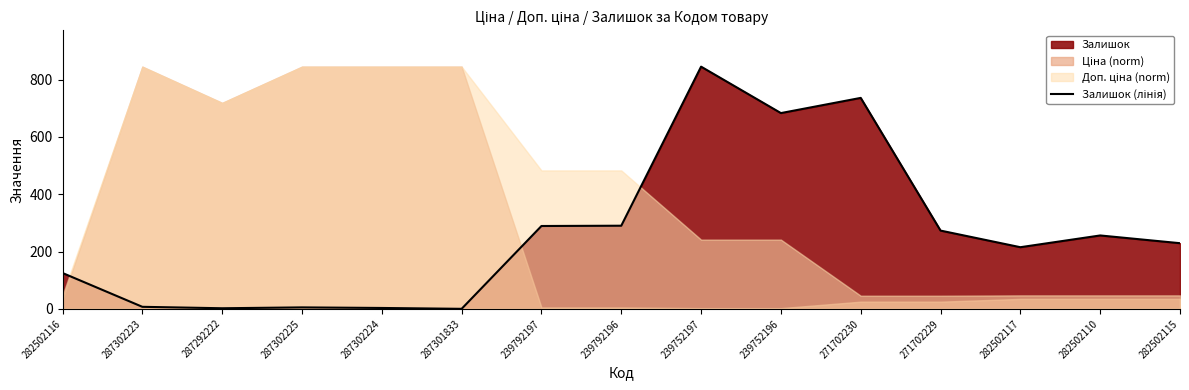

Count the number of categories in the chart.

15